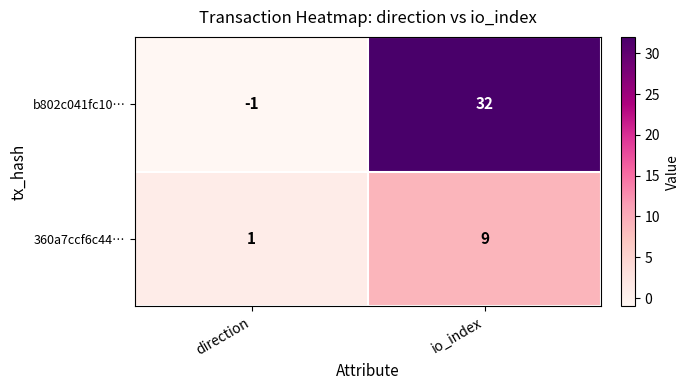

Rank the series at io_index from highest to lowest value.

b802c041fc10…, 360a7ccf6c44…